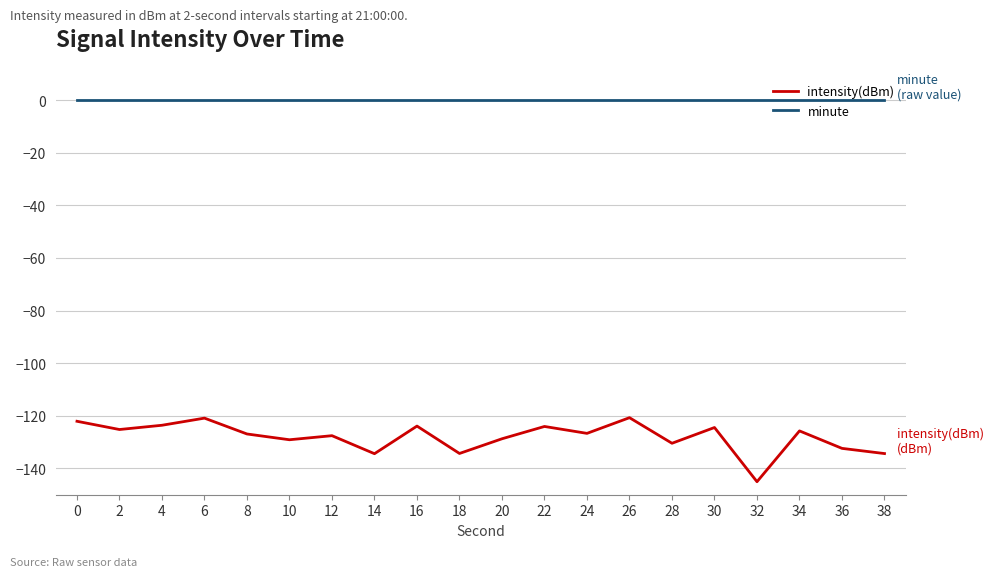

What is the highest value of the intensity(dBm) series?

-120.7